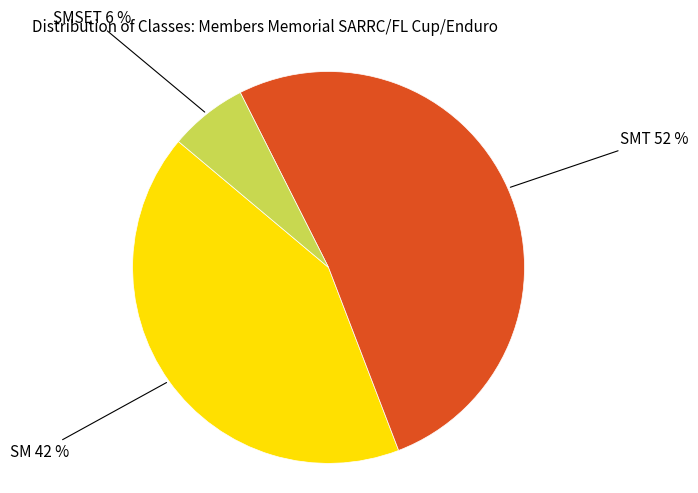

To the nearest percent, what is the average slice percentage?

33%